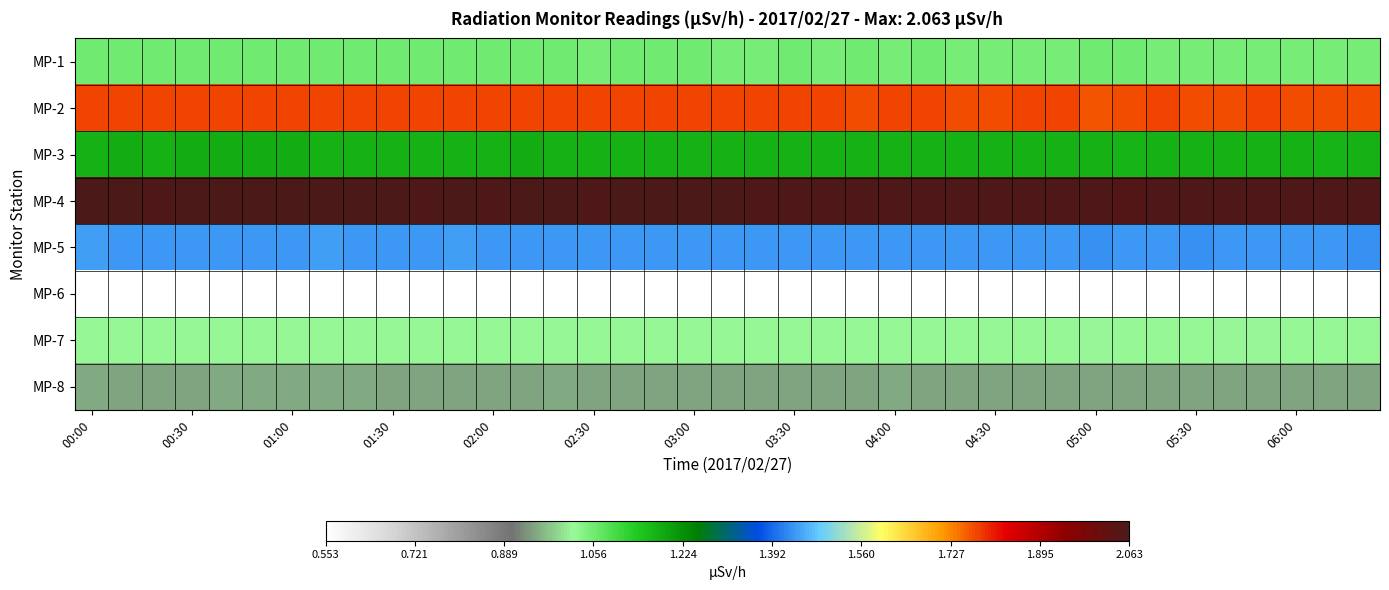

Reading left to right, extract all data points from this chart.

MP-1: 1.1	1.1	1.1	1.1	1.1	1.1	1.1	1.1	1.1	1.1	1.1	1.1	1.1	1.1	1.1	1.1	1.1	1.1	1.1	1.1	1.1	1.1	1.1	1.1	1.1	1.1	1.1	1.1	1.1	1.1	1.1	1.1	1.1	1.1	1.1	1.1	1.1	1.1	1.1
MP-2: 1.8	1.8	1.8	1.8	1.8	1.8	1.8	1.8	1.8	1.8	1.8	1.8	1.8	1.8	1.8	1.8	1.8	1.8	1.8	1.8	1.8	1.8	1.8	1.8	1.8	1.8	1.8	1.8	1.8	1.8	1.8	1.8	1.8	1.8	1.8	1.8	1.8	1.8	1.8
MP-3: 1.2	1.2	1.2	1.2	1.2	1.2	1.2	1.2	1.2	1.2	1.2	1.2	1.2	1.2	1.2	1.2	1.2	1.2	1.2	1.2	1.2	1.2	1.2	1.2	1.2	1.2	1.2	1.2	1.2	1.2	1.2	1.2	1.2	1.2	1.2	1.2	1.2	1.2	1.2
MP-4: 2.1	2.1	2.1	2.1	2.1	2.1	2.1	2.1	2.1	2.1	2.1	2.1	2.1	2.1	2.1	2.1	2.1	2.1	2.1	2.1	2.1	2.1	2.1	2.1	2.1	2.1	2.1	2.1	2.1	2.1	2.1	2.1	2.1	2.1	2.1	2.1	2.1	2.1	2.1
MP-5: 1.4	1.4	1.4	1.4	1.4	1.4	1.4	1.4	1.4	1.4	1.4	1.4	1.4	1.4	1.4	1.4	1.4	1.4	1.4	1.4	1.4	1.4	1.4	1.4	1.4	1.4	1.4	1.4	1.4	1.4	1.4	1.4	1.4	1.4	1.4	1.4	1.4	1.4	1.4
MP-6: 0.6	0.6	0.6	0.6	0.6	0.6	0.6	0.6	0.6	0.6	0.6	0.6	0.6	0.6	0.6	0.6	0.6	0.6	0.6	0.6	0.6	0.6	0.6	0.6	0.6	0.6	0.6	0.6	0.6	0.6	0.6	0.6	0.6	0.6	0.6	0.6	0.6	0.6	0.6
MP-7: 1.0	1.0	1.0	1.0	1.0	1.0	1.0	1.0	1.0	1.0	1.0	1.0	1.0	1.0	1.0	1.0	1.0	1.0	1.0	1.0	1.0	1.0	1.0	1.0	1.0	1.0	1.0	1.0	1.0	1.0	1.0	1.0	1.0	1.0	1.0	1.0	1.0	1.0	1.0
MP-8: 0.9	0.9	0.9	0.9	0.9	0.9	0.9	0.9	0.9	0.9	0.9	0.9	0.9	0.9	0.9	0.9	0.9	0.9	0.9	0.9	0.9	0.9	0.9	0.9	0.9	0.9	0.9	0.9	0.9	0.9	0.9	0.9	0.9	0.9	0.9	0.9	0.9	0.9	0.9